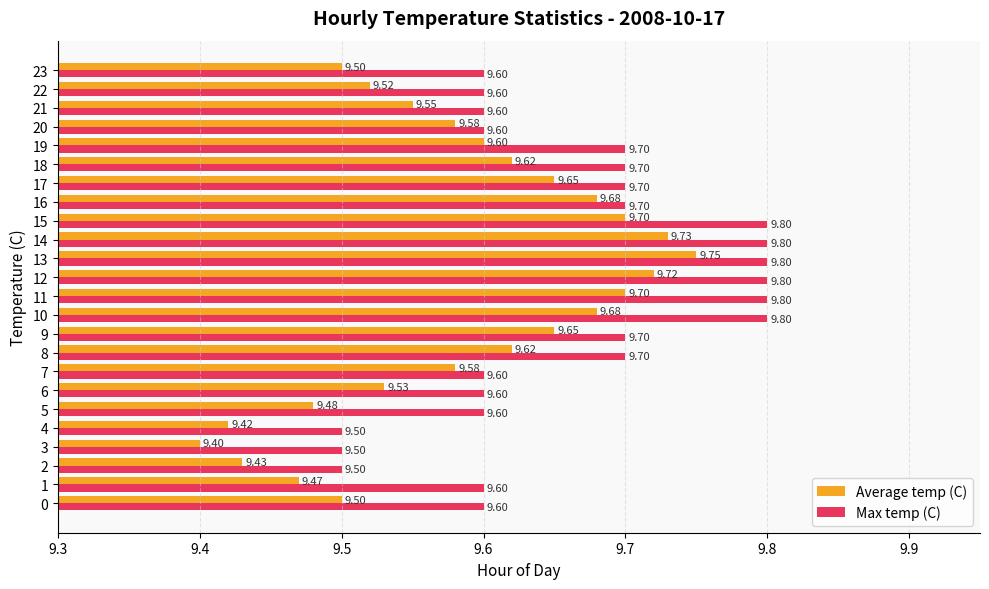

What is the difference between the Max temp (C) values at 13 and 4?

0.3